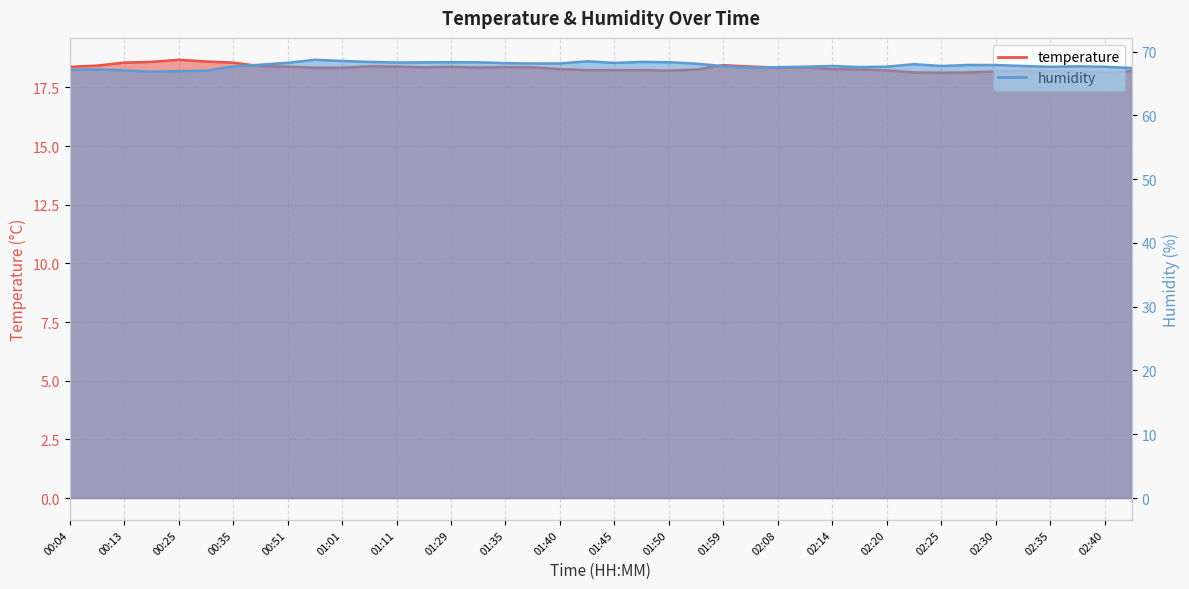

True or false: humidity and temperature intersect in this chart.

False